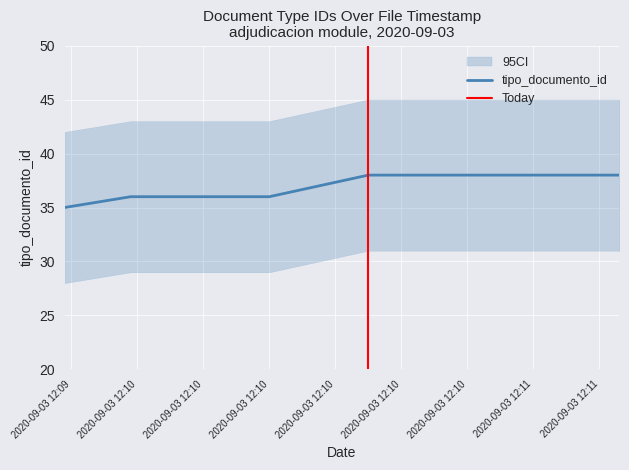

Is it true that the value at 2020-09-03 12:10 is 38?

True